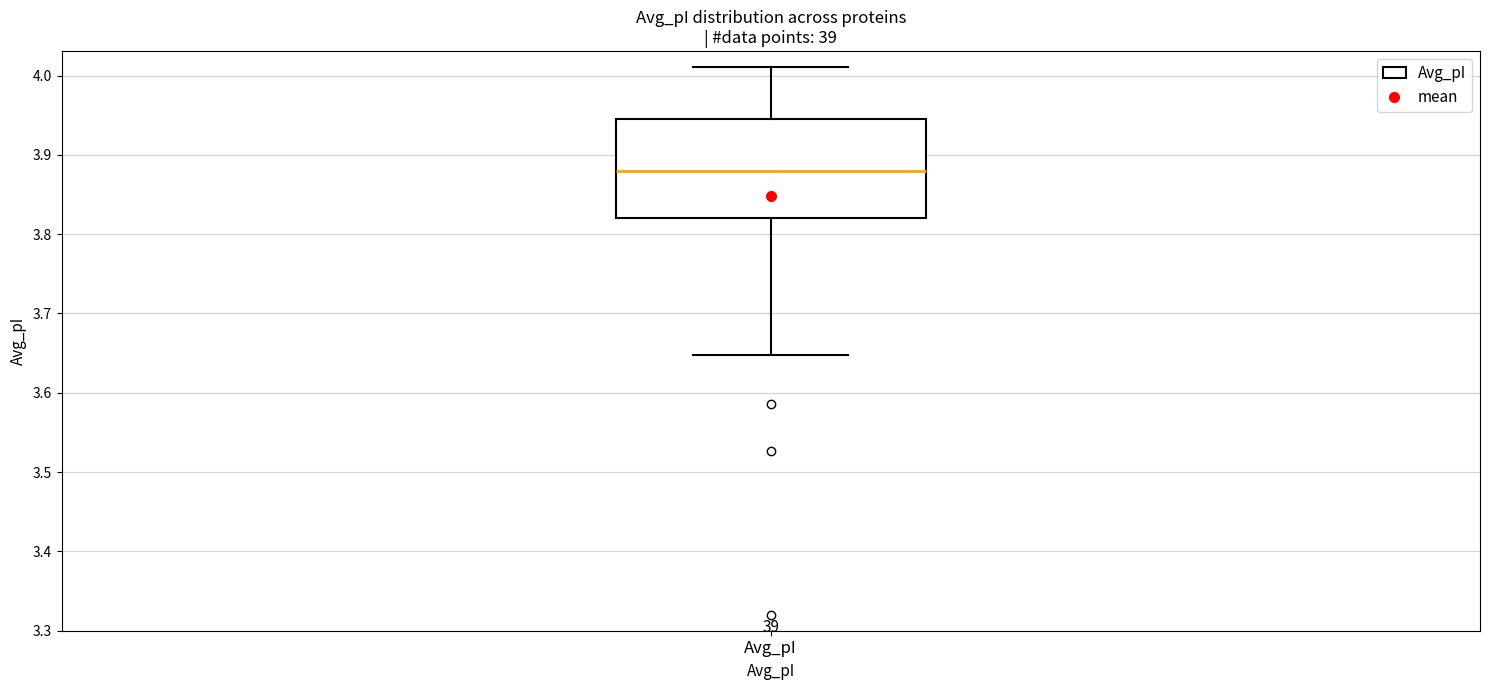

Where does the lower whisker of the box for Avg_pI end on the y-axis? The values are not printed on the chart, so give them approximately, as read against the axis.

3.65